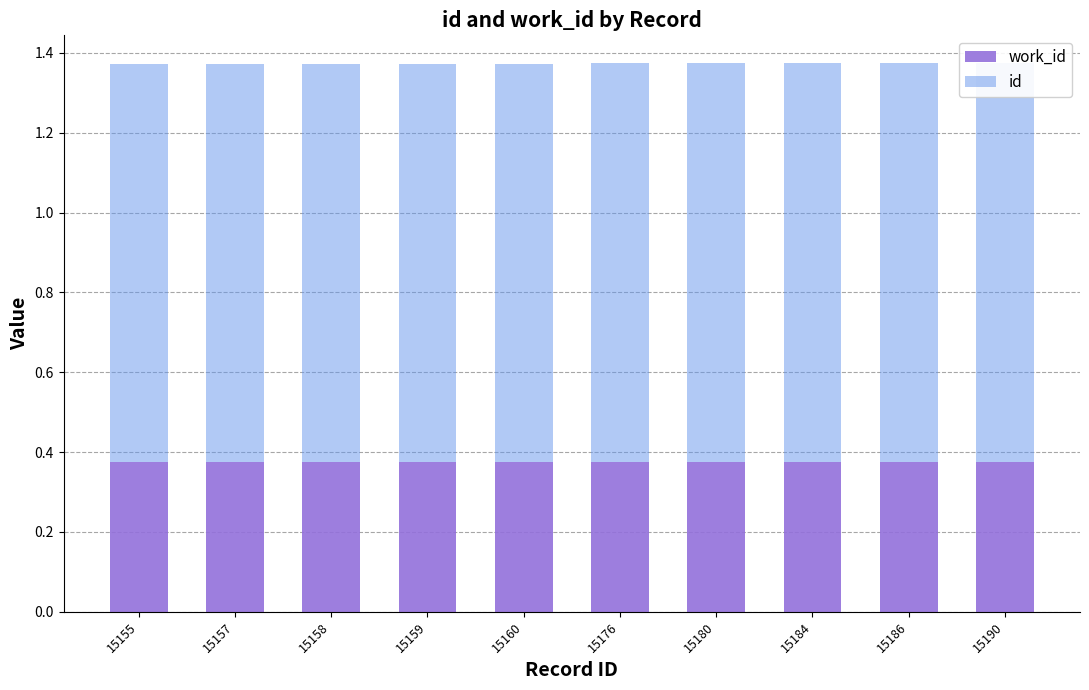

At which category is the sum across all series the highest?

15190